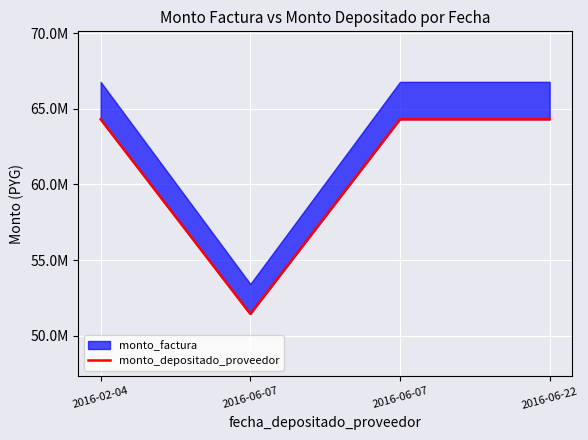

How many points are lower than both their immediate neighbors (excluding endpoints)?

1